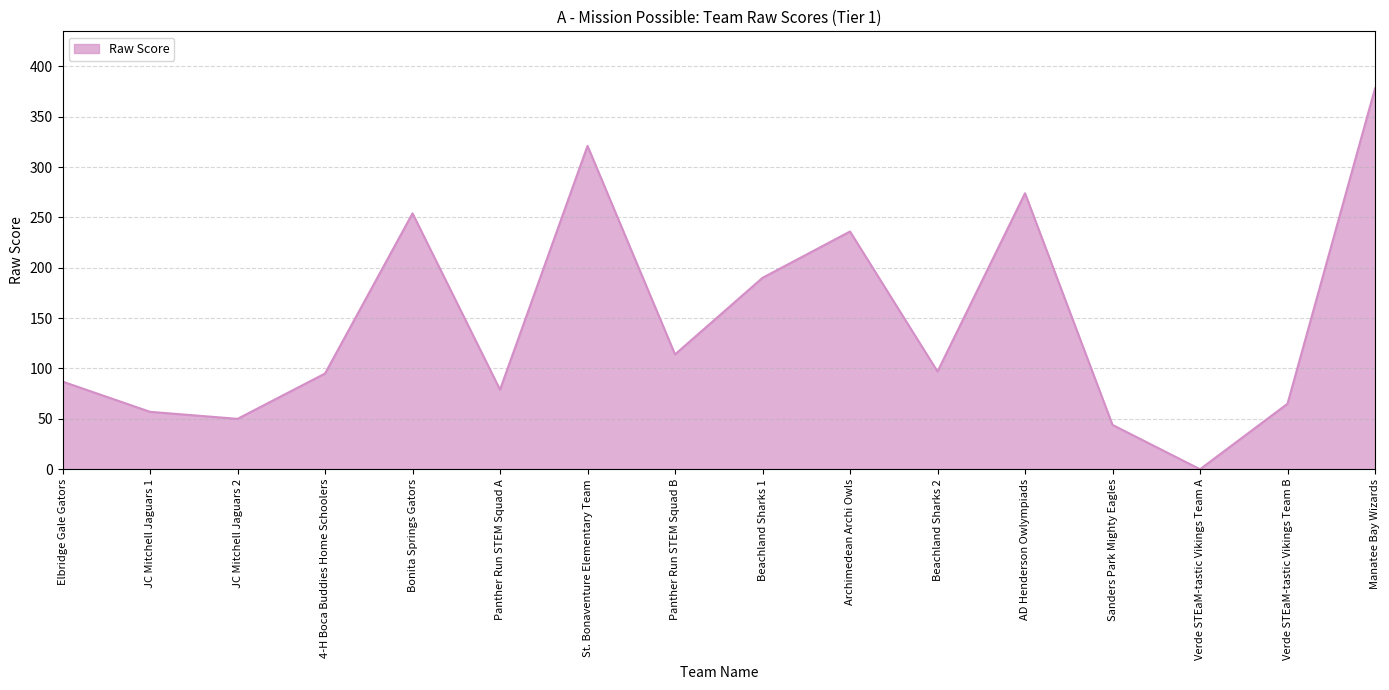

Does the chart display data point markers on the line(s)?

No